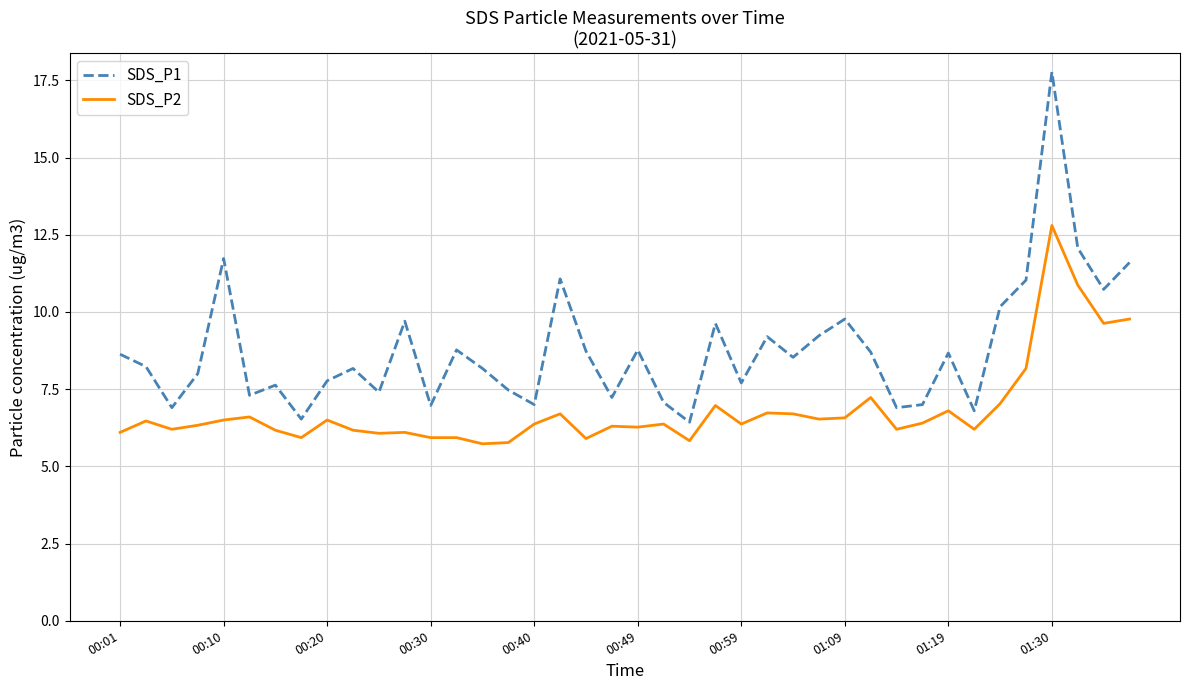

Which series has the largest total across all categories?

SDS_P1